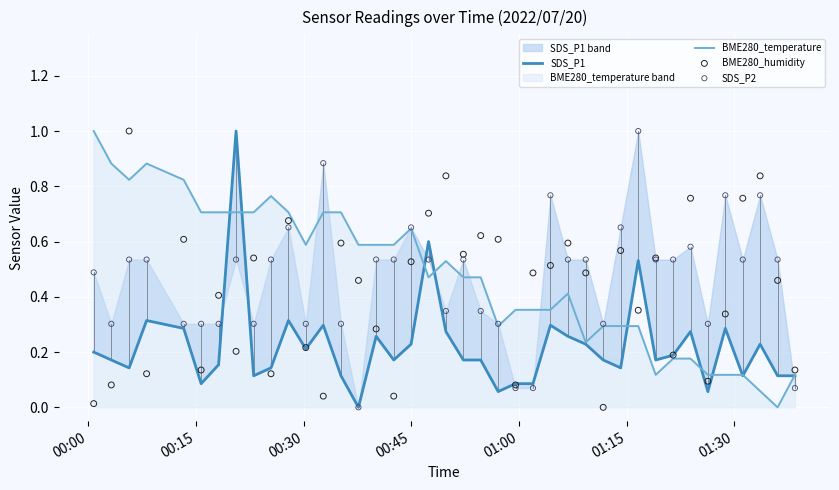

What is the maximum value for BME280_temperature?

1.0